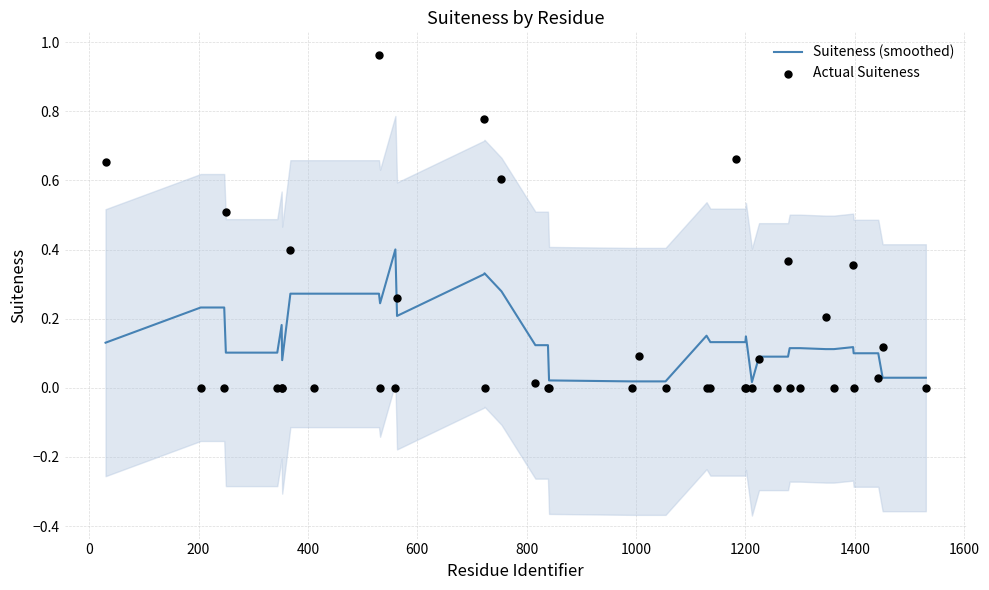

At how many categories does at least one series exceed 0?

40